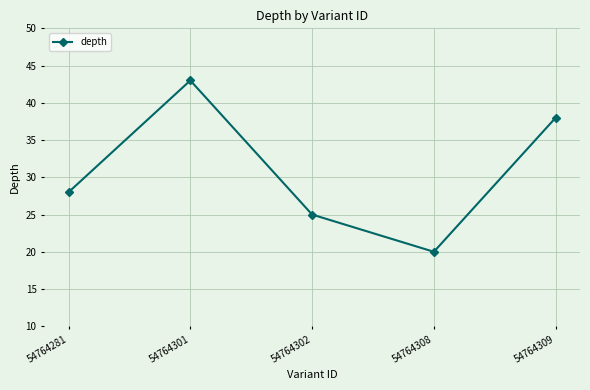

How many points are higher than both their immediate neighbors (excluding endpoints)?

1